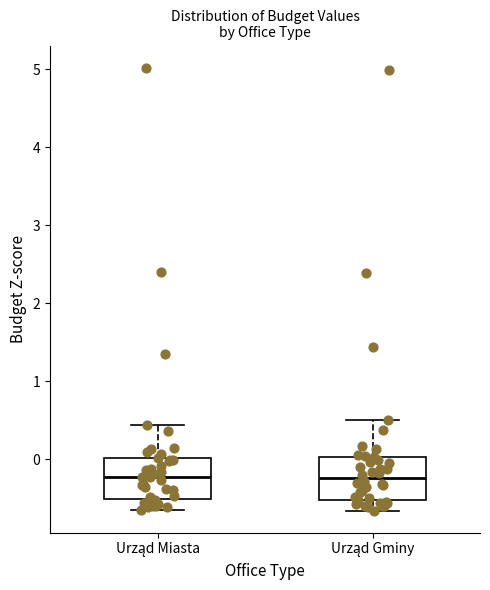

Reading left to right, read every box against the y-axis: the position of its median line, the range the box covers, and the ends of its whiskers. The values are not printed on the chart, so give them approximately, as read against the axis.

Urząd Miasta: median -0.2, box -0.5 to 0.0, whiskers -0.6 to 0.4
Urząd Gminy: median -0.2, box -0.5 to 0.0, whiskers -0.7 to 0.5